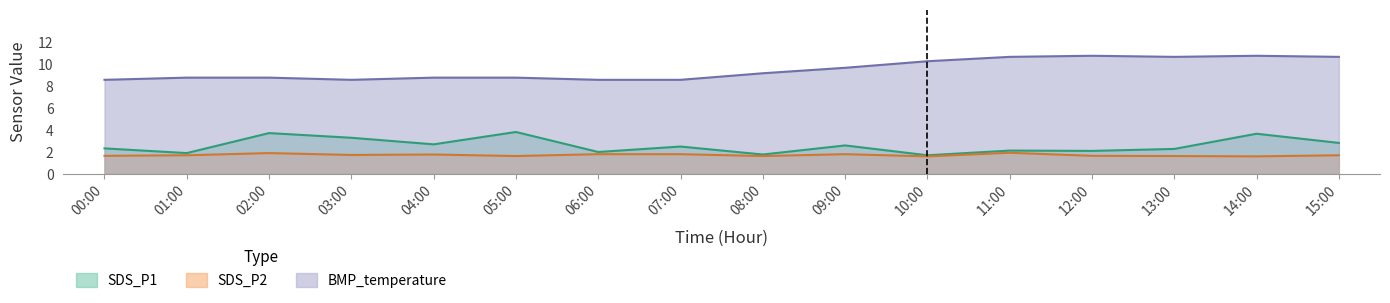

Is the value of SDS_P1 at 03:00 greater than the value of BMP_temperature at 01:00?

No